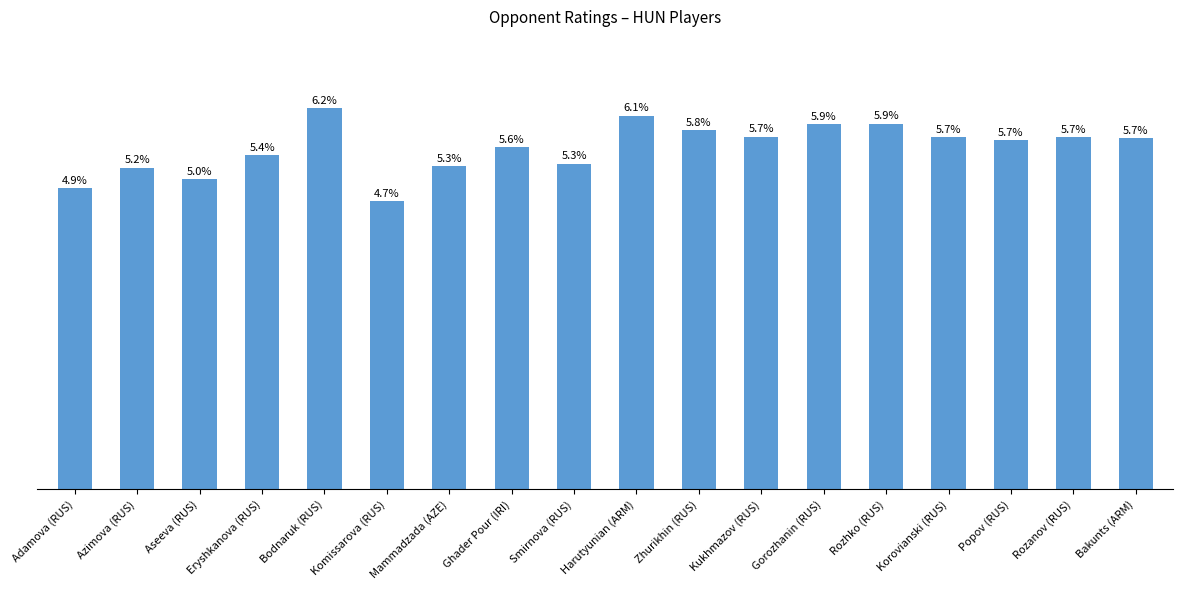

List the labels in order of value, smallest first.

Komissarova (RUS), Adamova (RUS), Aseeva (RUS), Azimova (RUS), Mammadzada (AZE), Smirnova (RUS), Eryshkanova (RUS), Ghader Pour (IRI), Popov (RUS), Bakunts (ARM), Rozanov (RUS), Korovianski (RUS), Kukhmazov (RUS), Zhurikhin (RUS), Gorozhanin (RUS), Rozhko (RUS), Harutyunian (ARM), Bodnaruk (RUS)